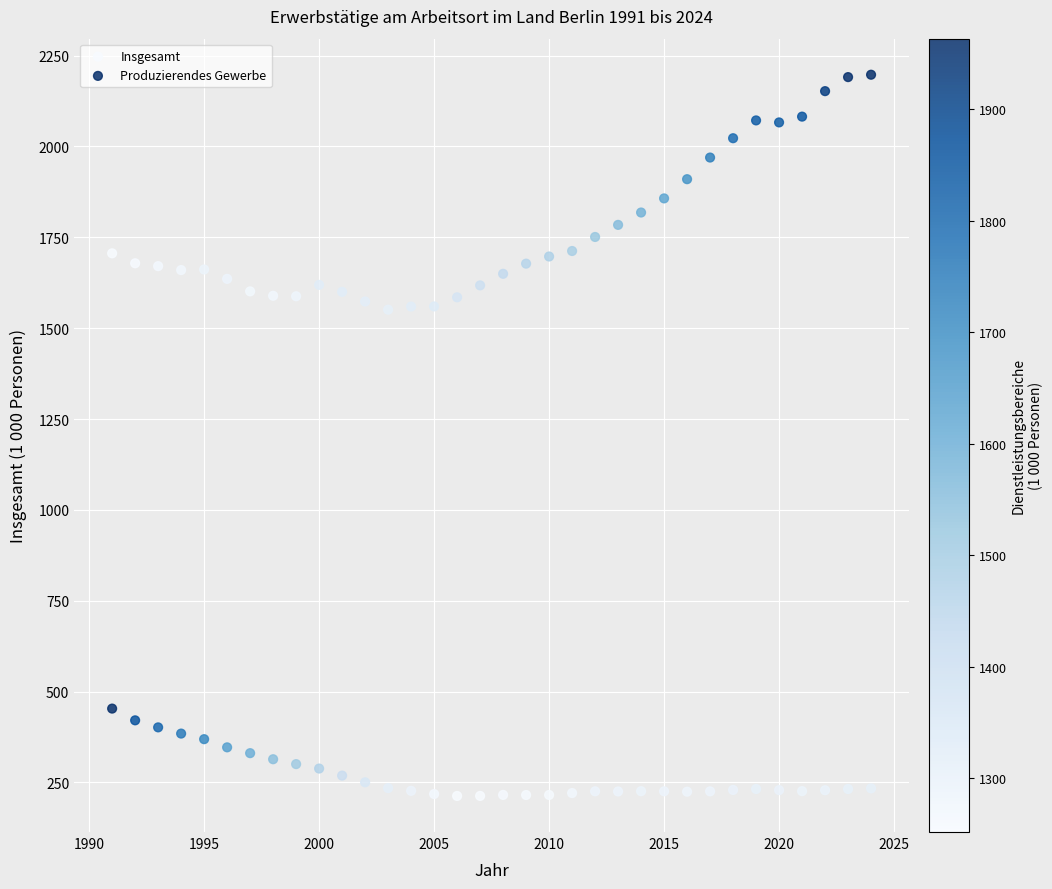

What are all the series names shown in the legend?

Insgesamt, Produzierendes Gewerbe